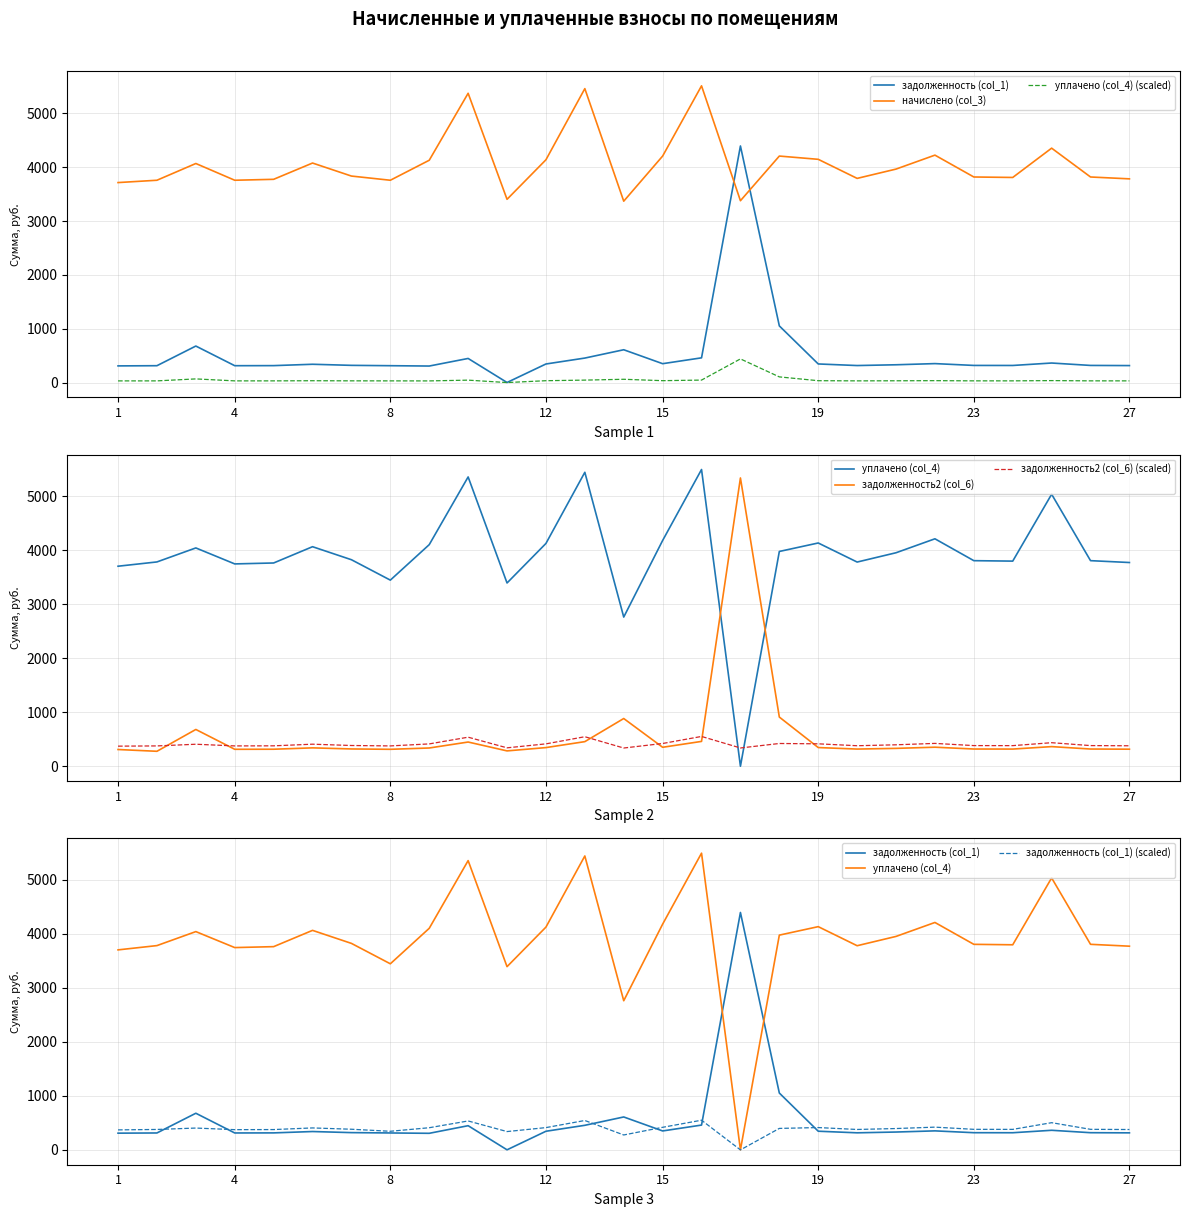

At which category does уплачено (col_4) reach its first local valley?

4